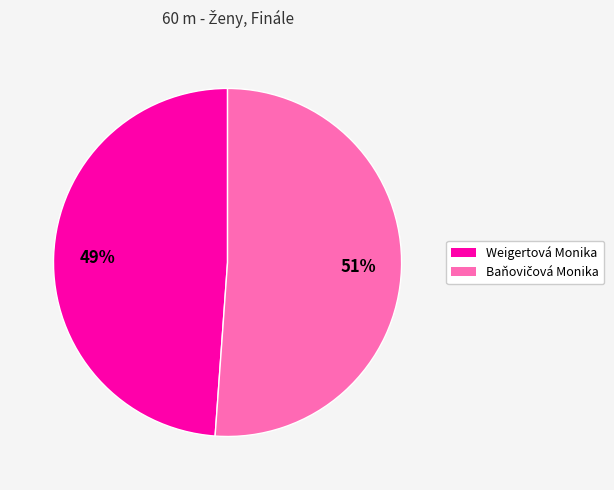

To the nearest percent, what is the difference between the largest and smallest slice percentages?

2%